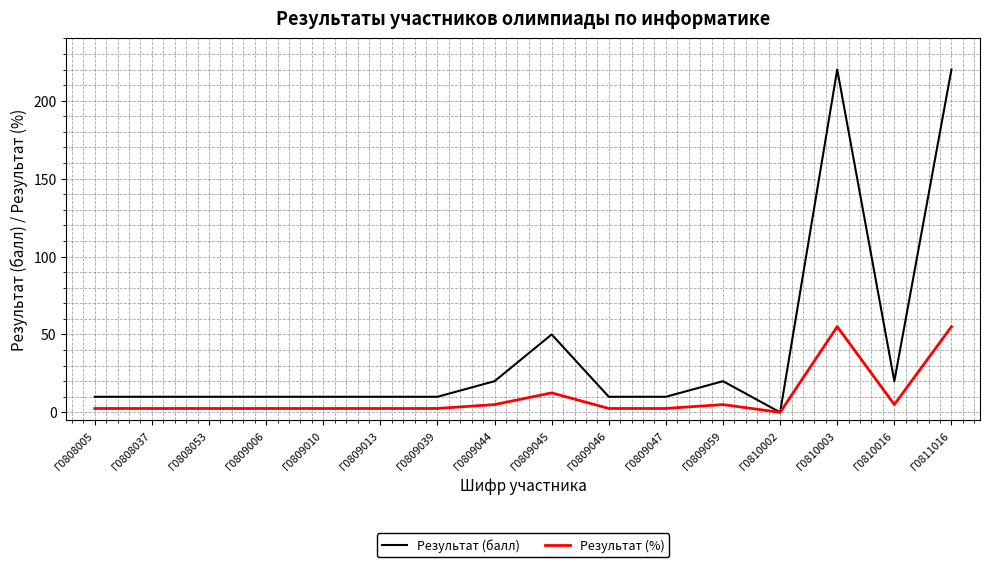

Does the chart have visible grid lines?

Yes